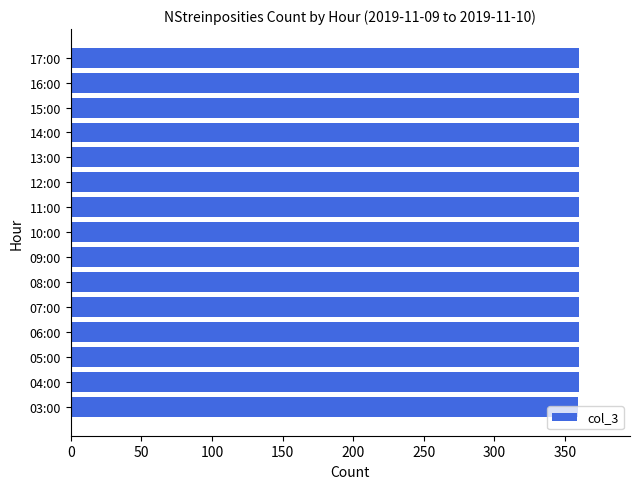

What is the average value?

360